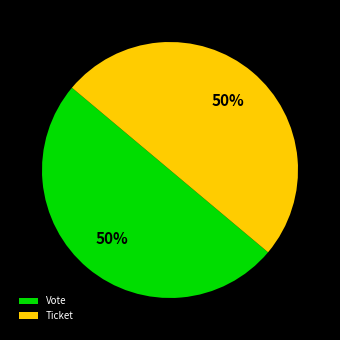

Combined, do Ticket and Vote account for over 50%?

Yes